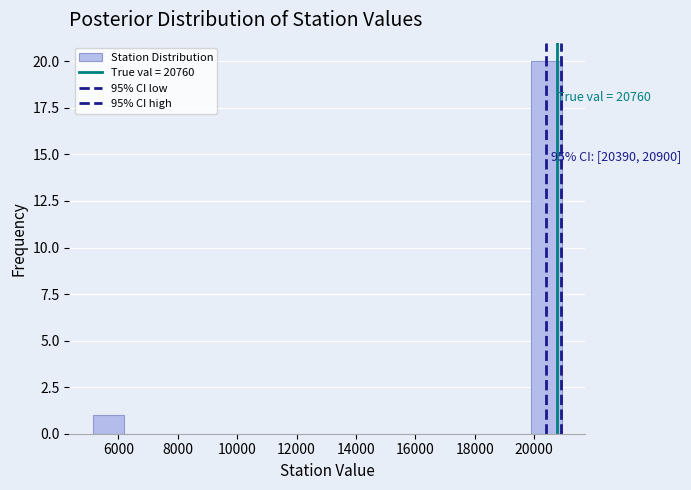

Which range on the x-axis has the tallest bar?

19800 to 21000